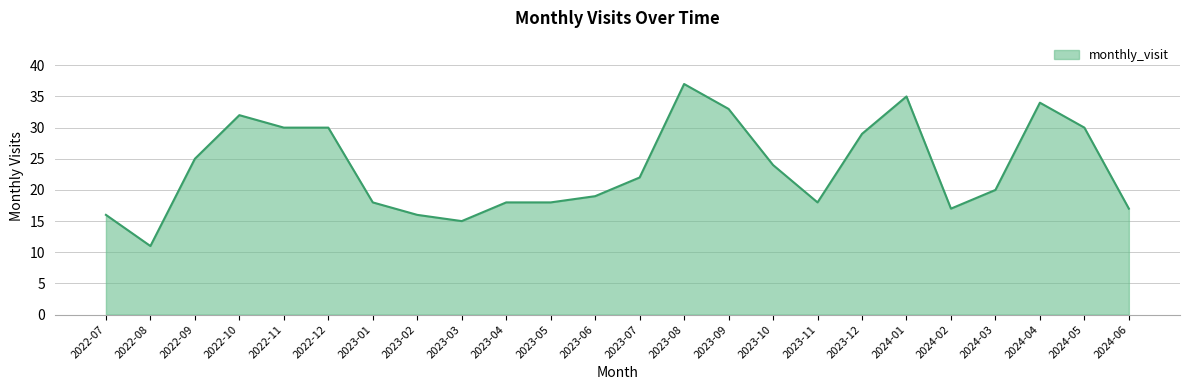

Does the chart display data point markers on the line(s)?

No